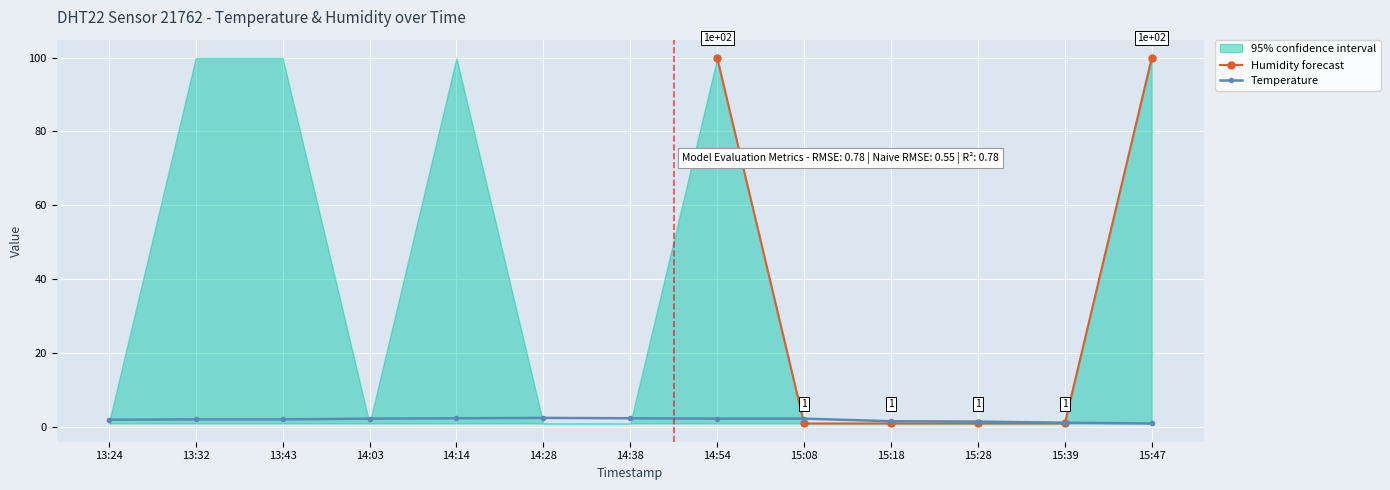

How many lines are shown in the chart?

3